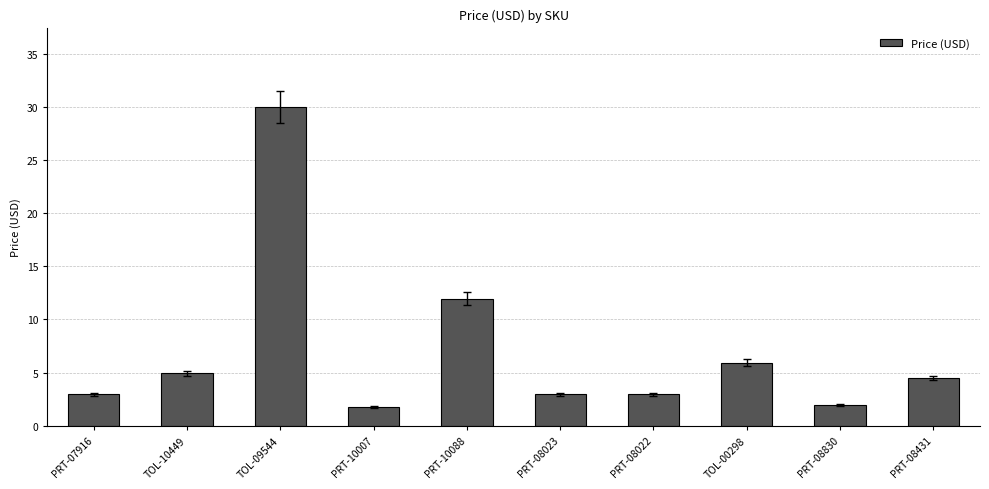

What is the label of the 2nd bar from the right?

PRT-08830